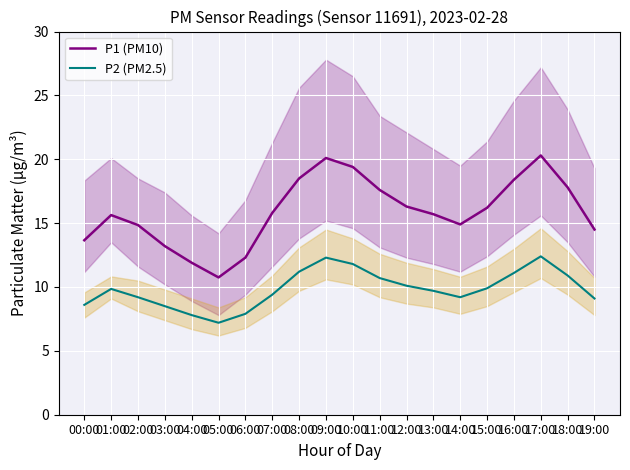

Between 08:00 and 14:00, which series saw the biggest shift?

P1 (PM10)